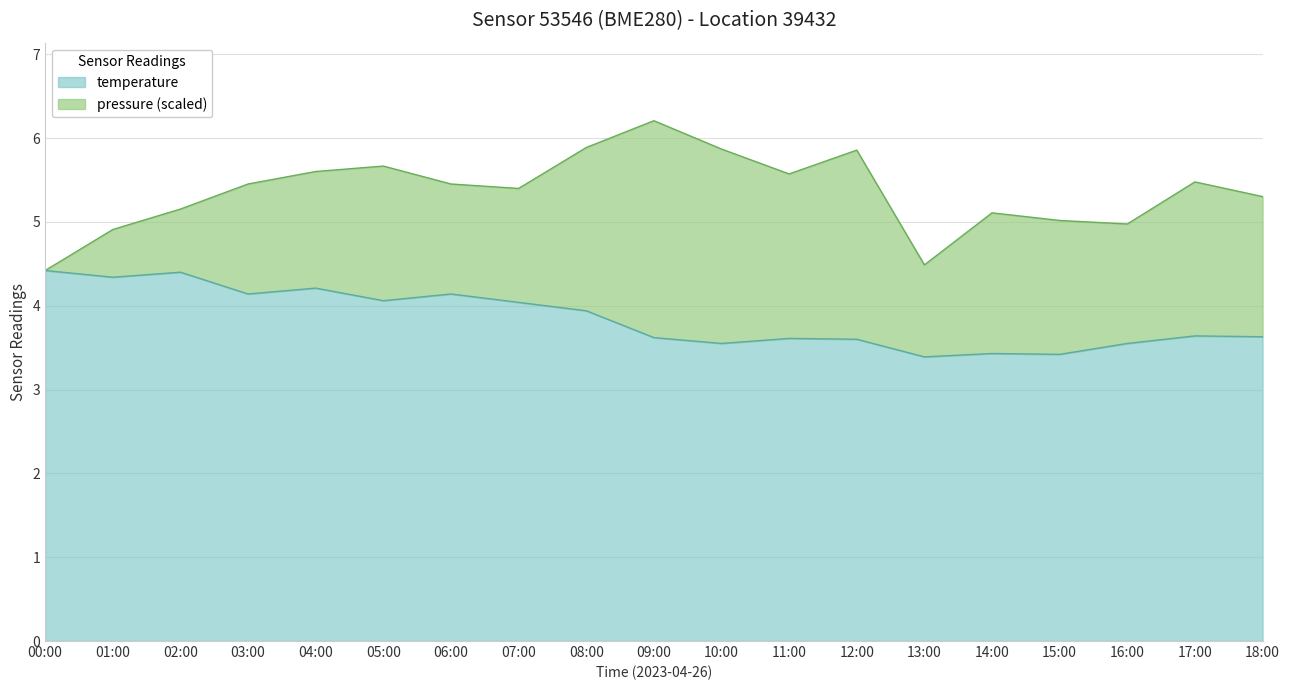

How many points are lower than both their immediate neighbors (excluding endpoints)?

6